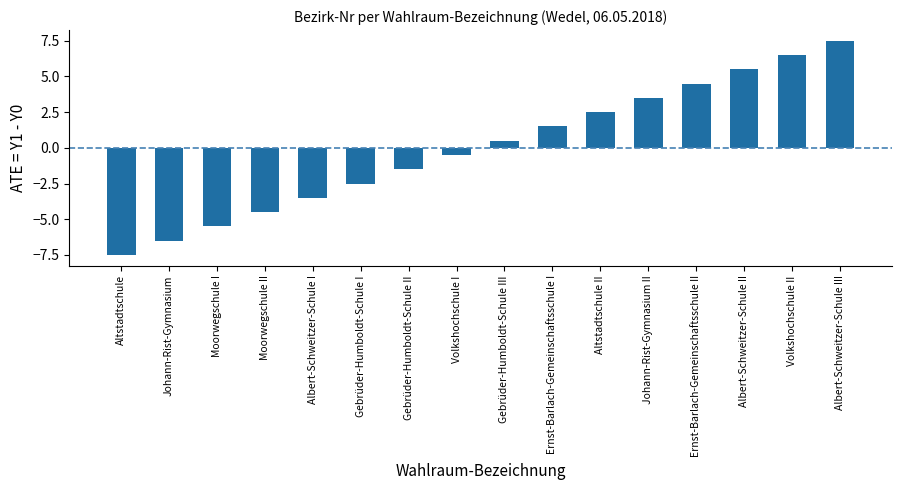

Which category has the highest value across all series?

Albert-Schweitzer-Schule III